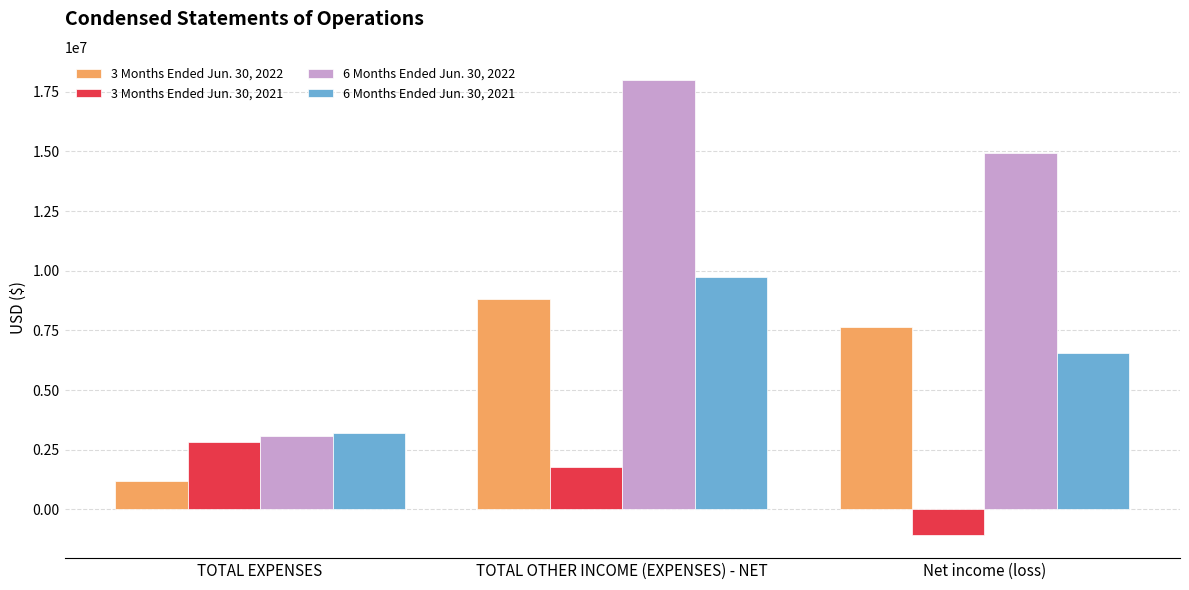

List the labels in order of 6 Months Ended Jun. 30, 2021 value, largest first.

TOTAL OTHER INCOME (EXPENSES) - NET, Net income (loss), TOTAL EXPENSES